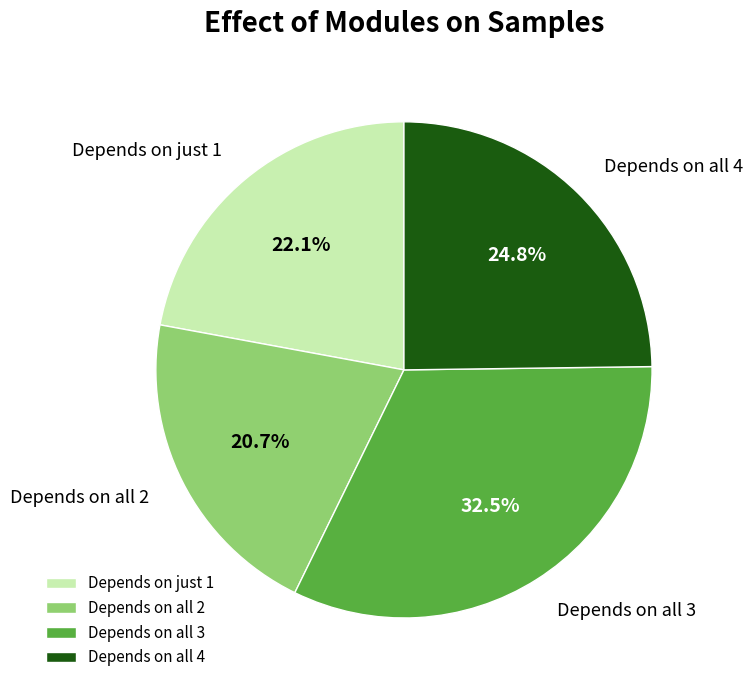

What is the ratio of the value at Depends on all 3 to the value at Depends on just 1?

1.5